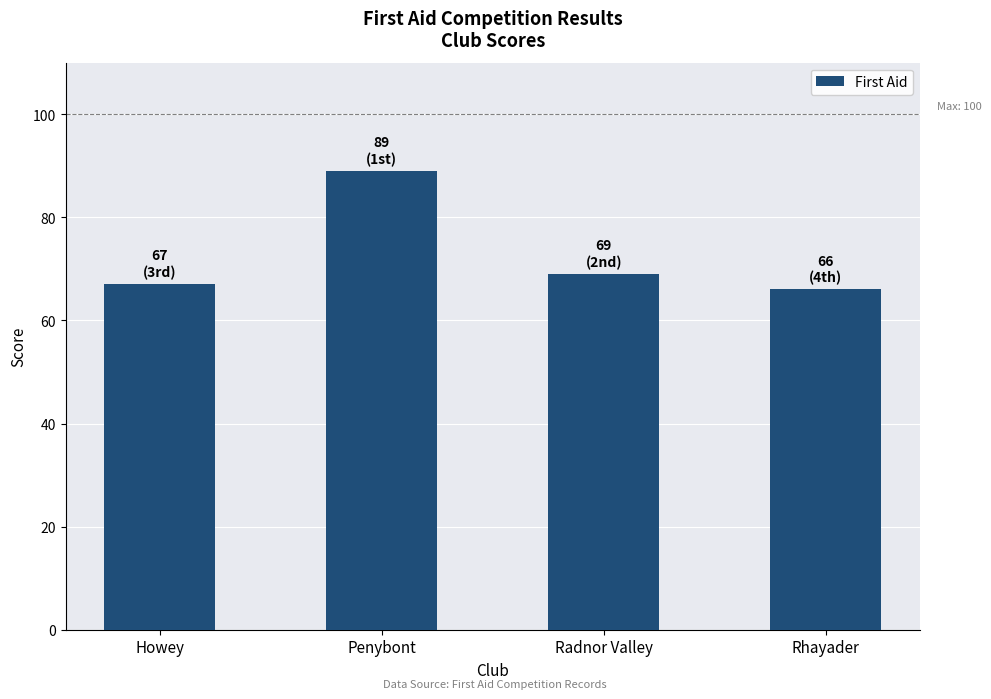

How many values are below 69?

2